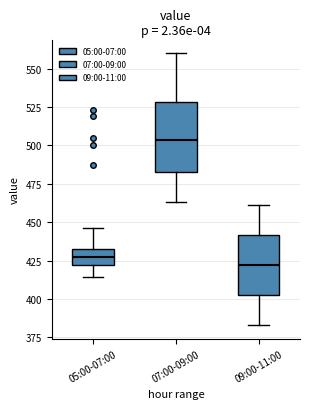

Reading left to right, transcribe this box plot: for each box, give where its median line is, the range the box spans, and where its two whiskers end, as read against the y-axis. The values are not printed on the chart, so give them approximately, as read against the axis.

05:00-07:00: median 425, box 420 to 435, whiskers 415 to 445
07:00-09:00: median 505, box 485 to 530, whiskers 465 to 560
09:00-11:00: median 420, box 405 to 440, whiskers 385 to 460